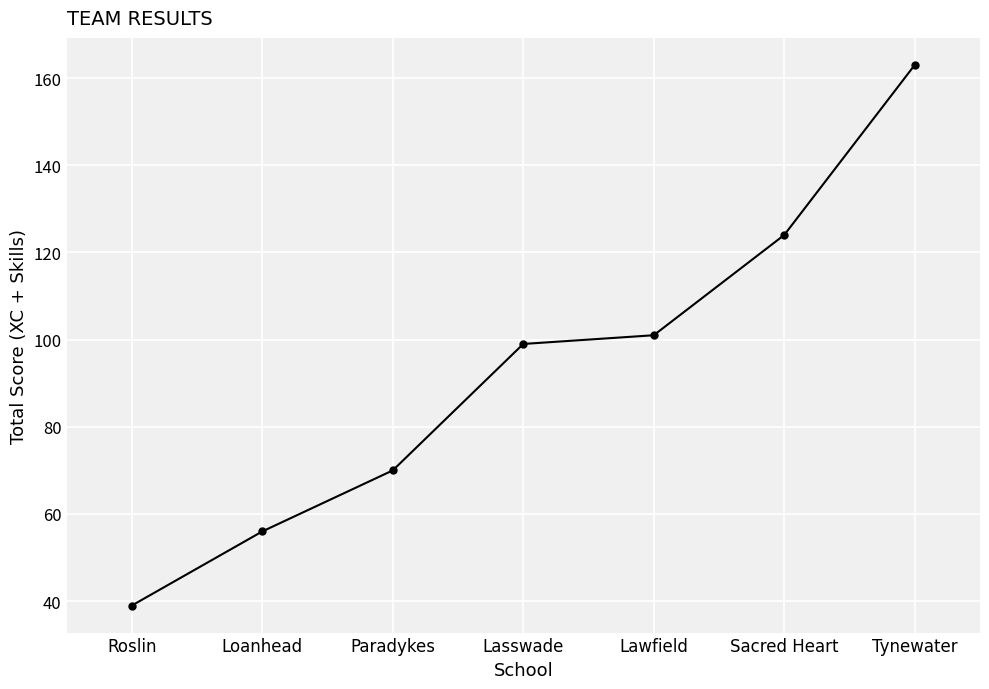

The chart shows a value of 166 at Lawfield. True or false?

False